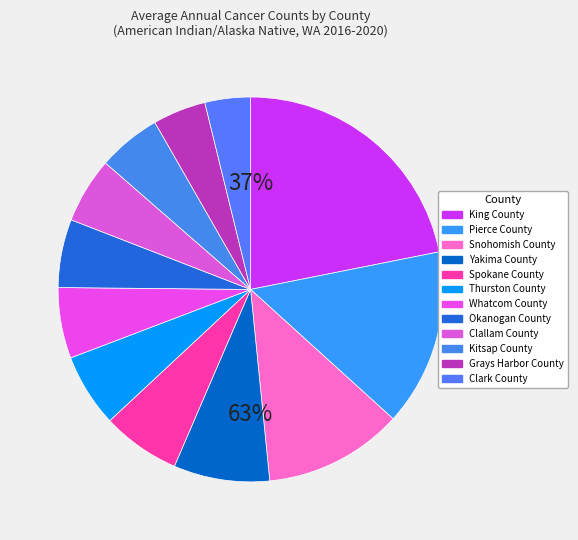

To the nearest percent, what percentage of the pie is King County?

22%